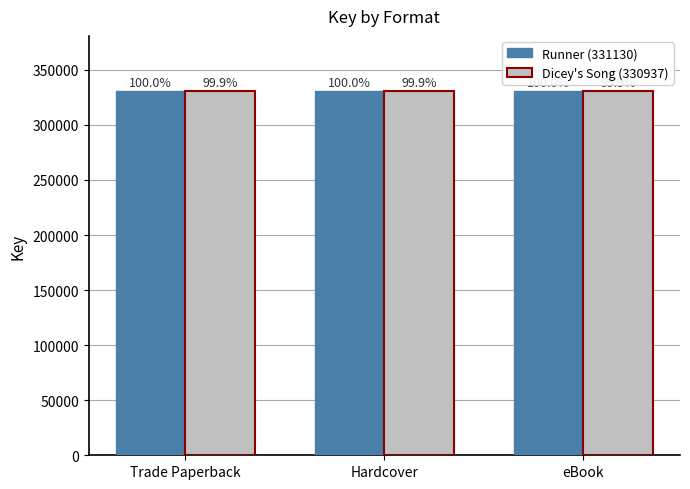

Rank the categories by Dicey's Song (330937) value from lowest to highest.

Trade Paperback, Hardcover, eBook